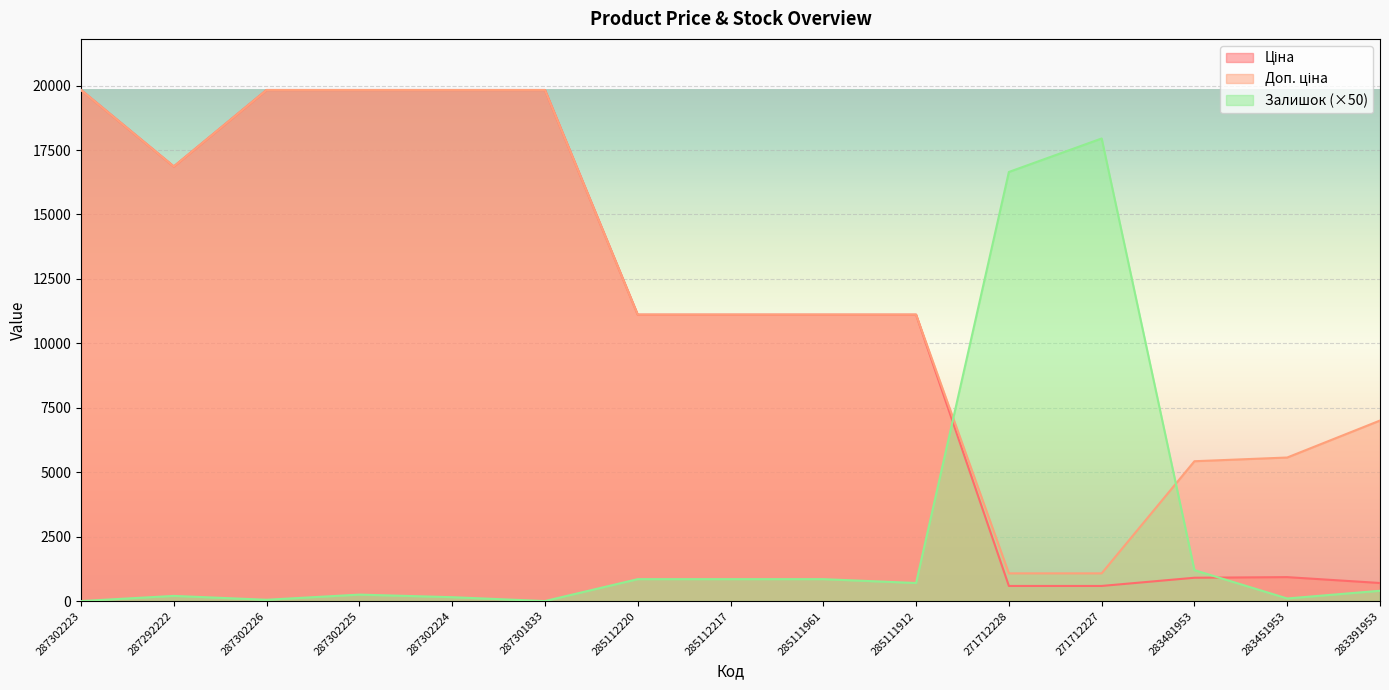

At which label does Ціна reach its minimum?

271712228